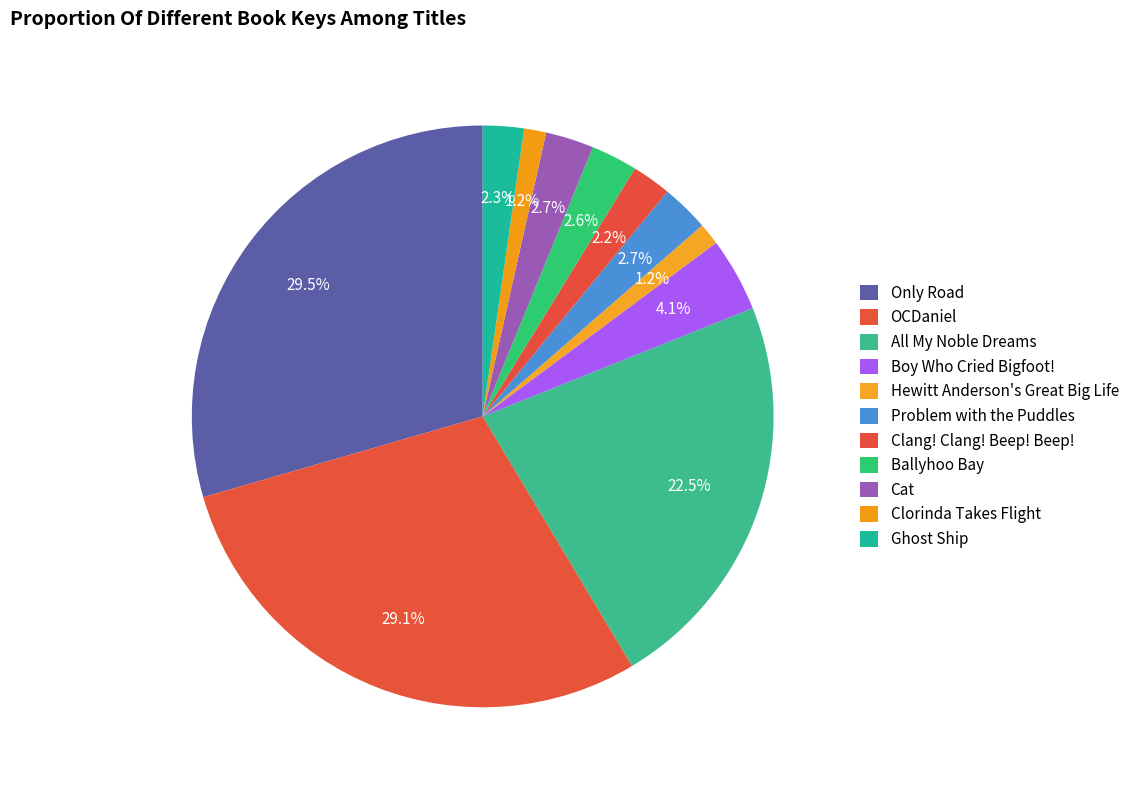

Count the number of slices in the pie.

11